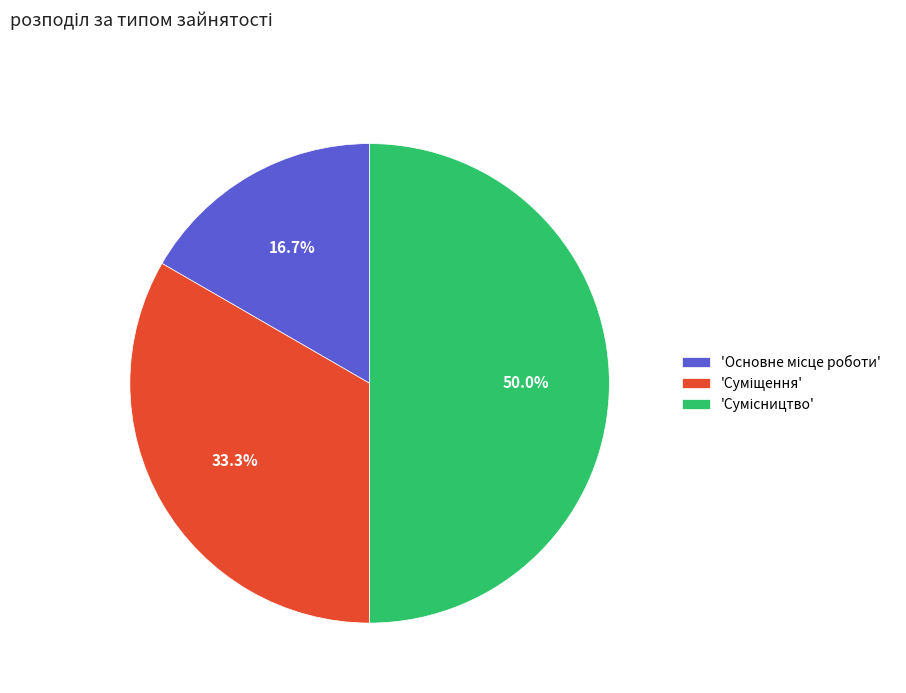

Count the number of slices in the pie.

3